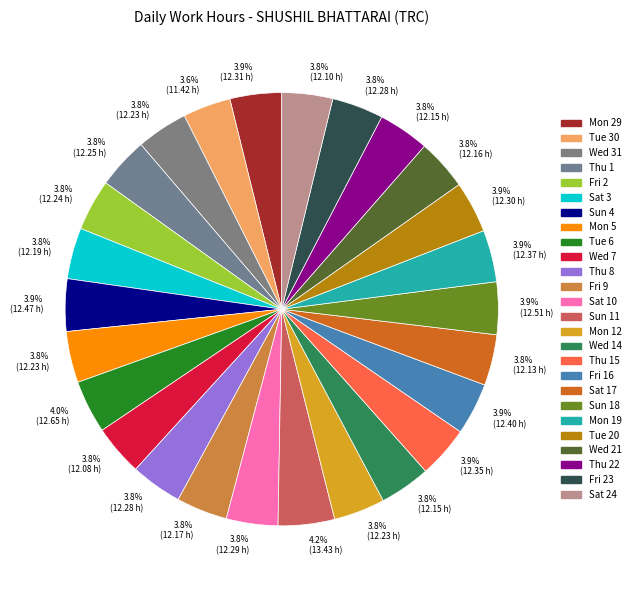

Is Mon 5 the majority of the pie?

No